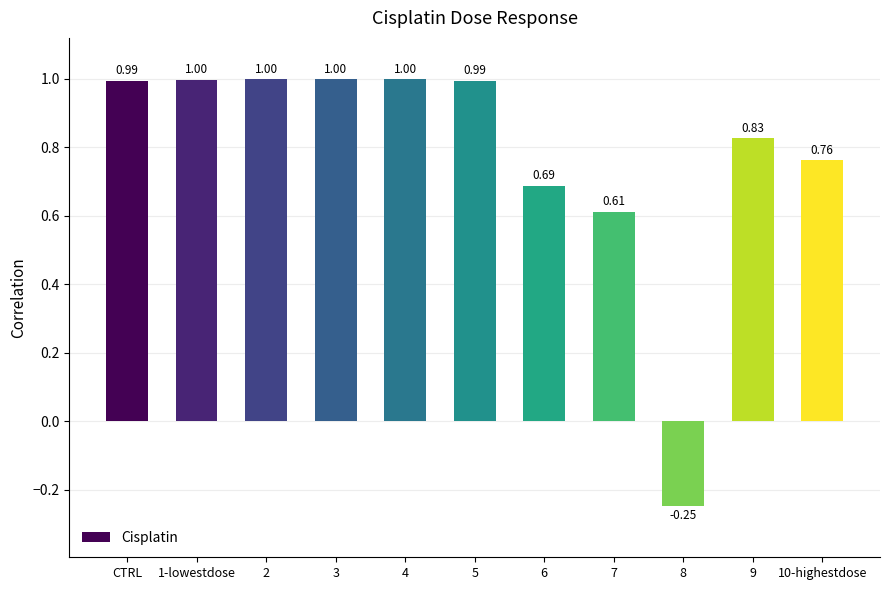

What is the sum of the values at 1-lowestdose and 6?

1.7